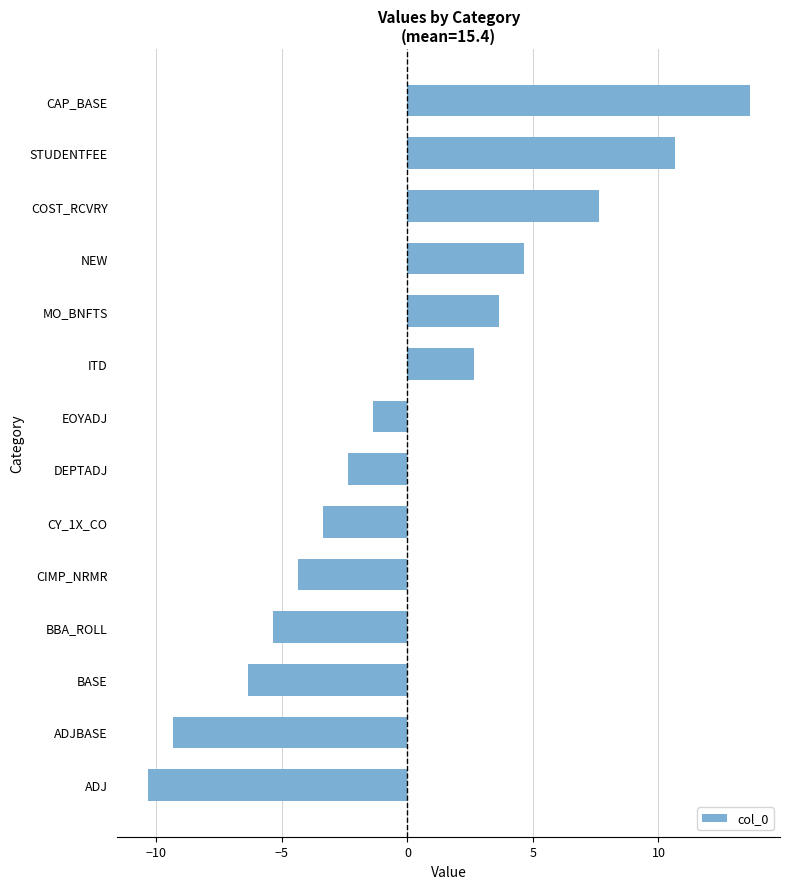

The value at ADJ is -3.0. True or false?

False